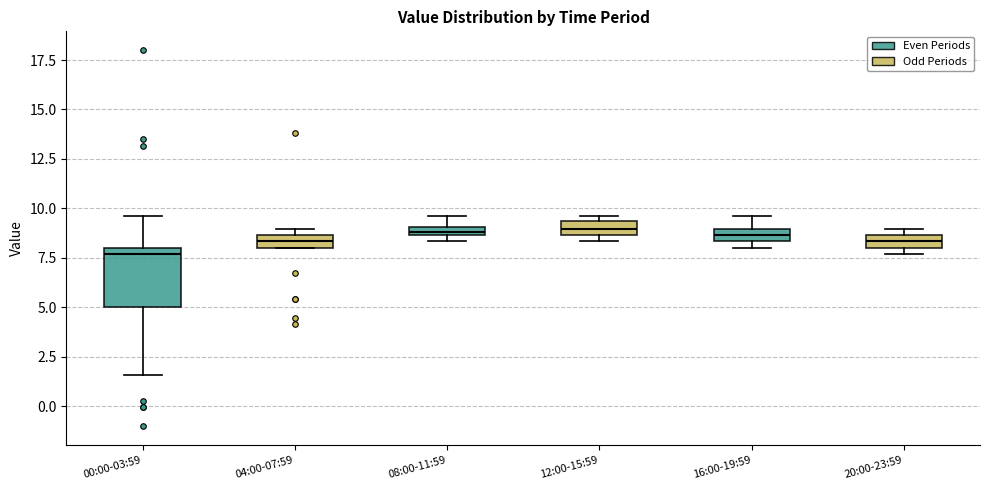

Comparing the boxes themselves (not the whiskers), which one is the tallest?

00:00-03:59